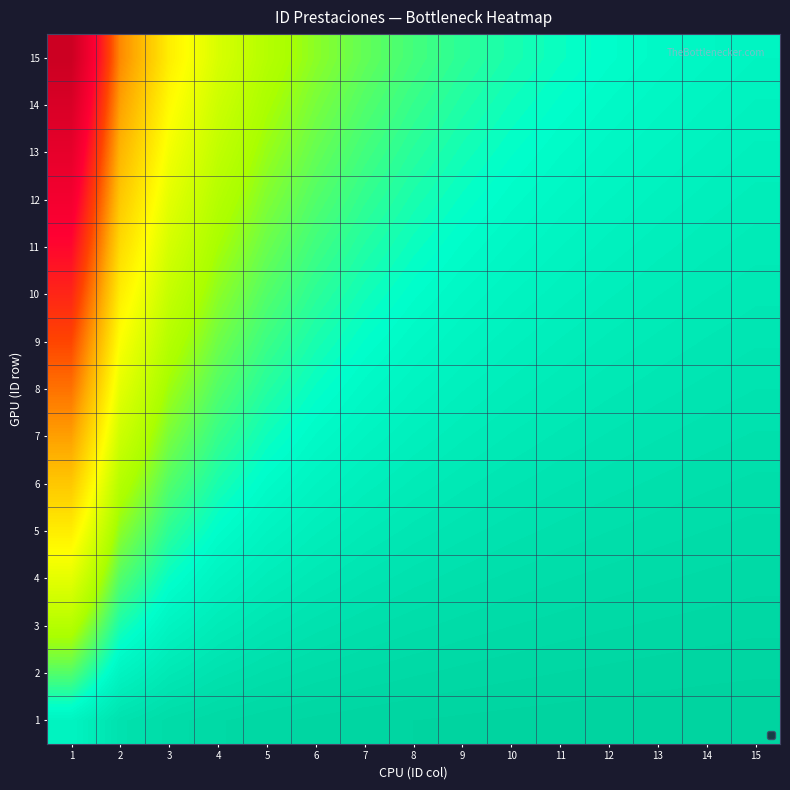

What is the difference between the highest and lowest values at 5?

2.8